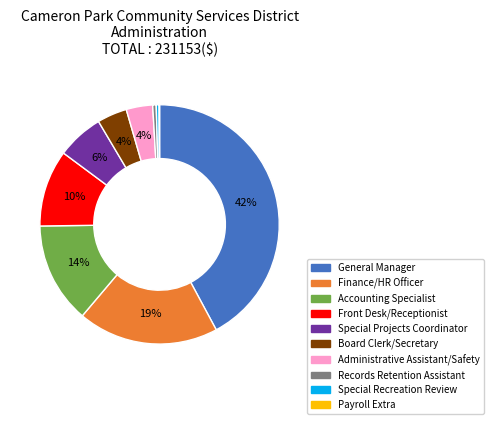

The Finance/HR Officer slice represents 11% of the pie. True or false?

False